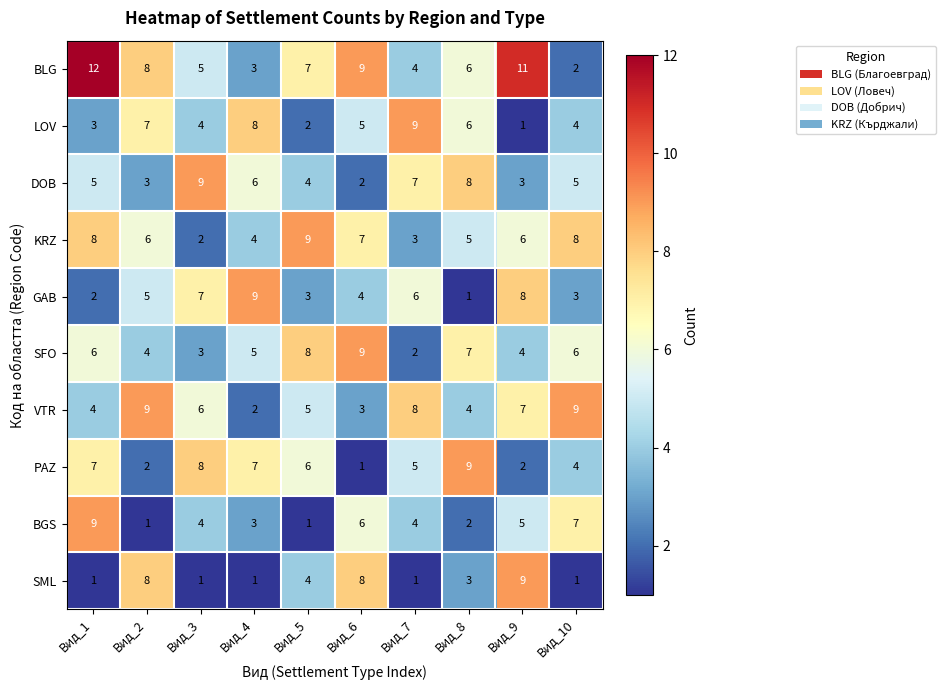

What is the sum of the PAZ values at Вид_9 and Вид_4?

9